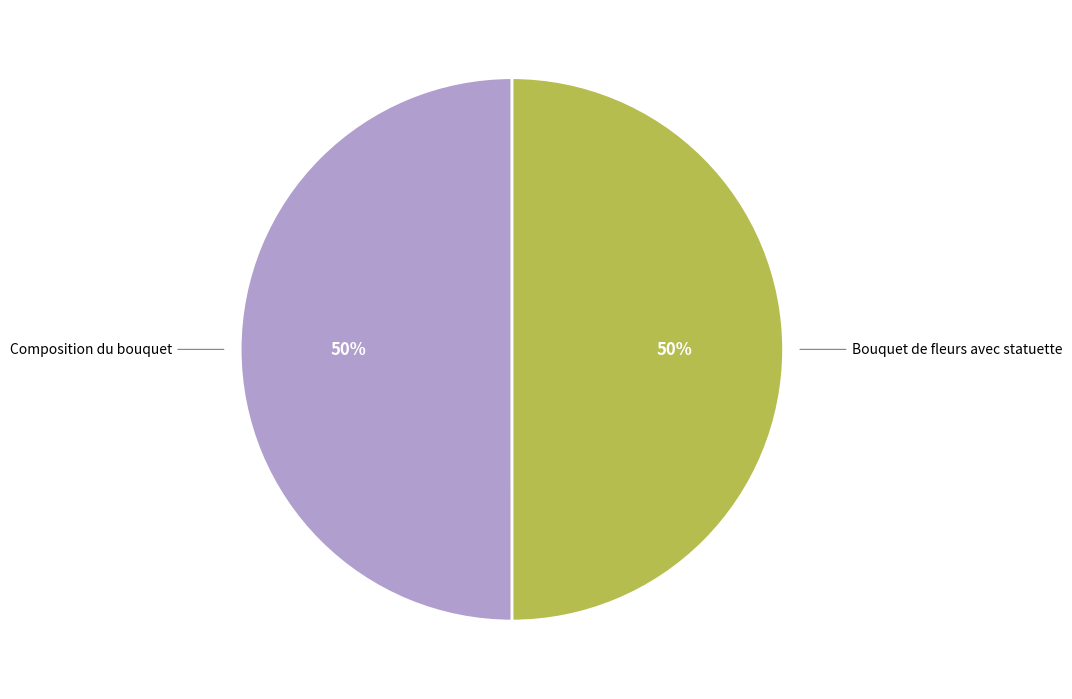

True or false: Bouquet de fleurs avec statuette accounts for 50% of the total.

True